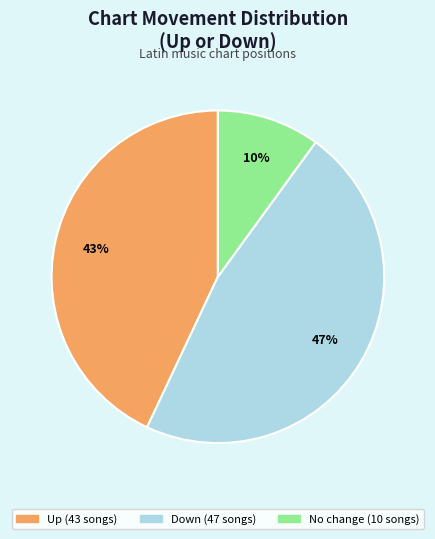

To the nearest percent, what is the average slice percentage?

33%